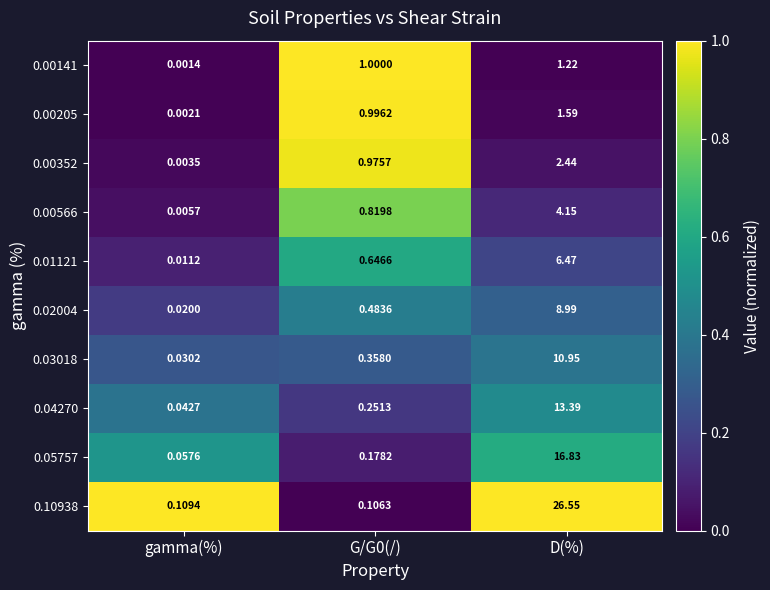

Which category has the lowest value in the 0.00352 series?

gamma(%)